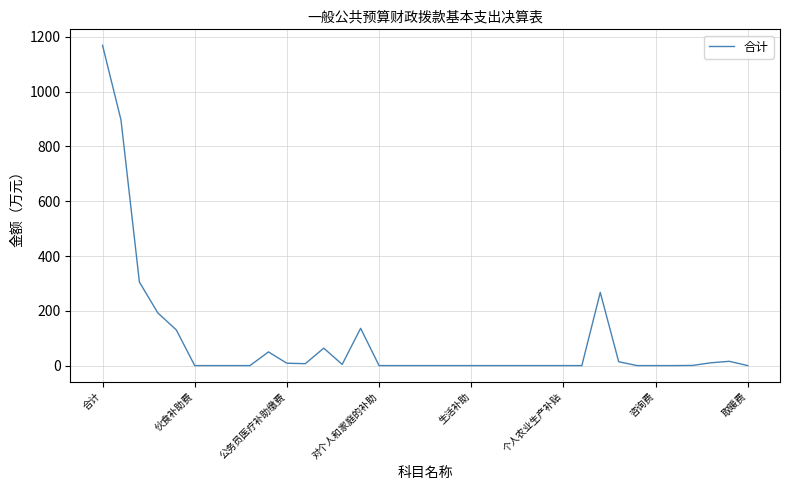

Does the chart display data point markers on the line(s)?

No